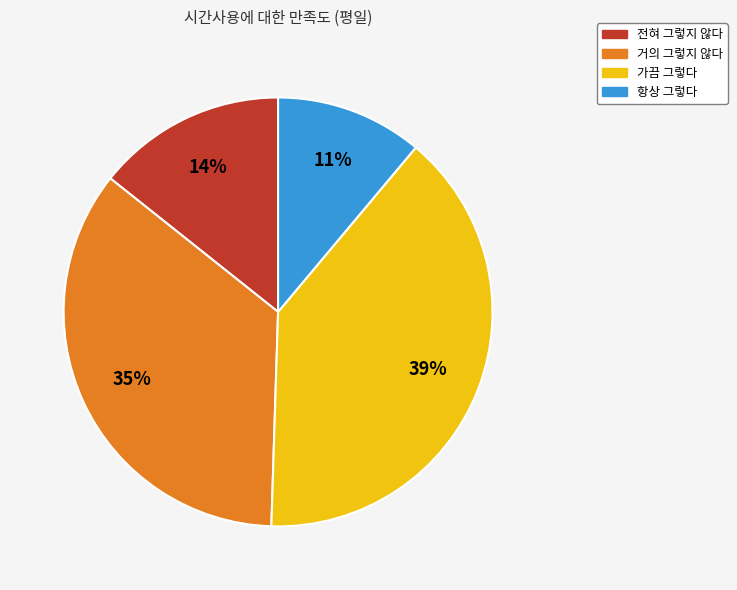

To the nearest percent, what is the difference between the largest and smallest slice percentages?

28%